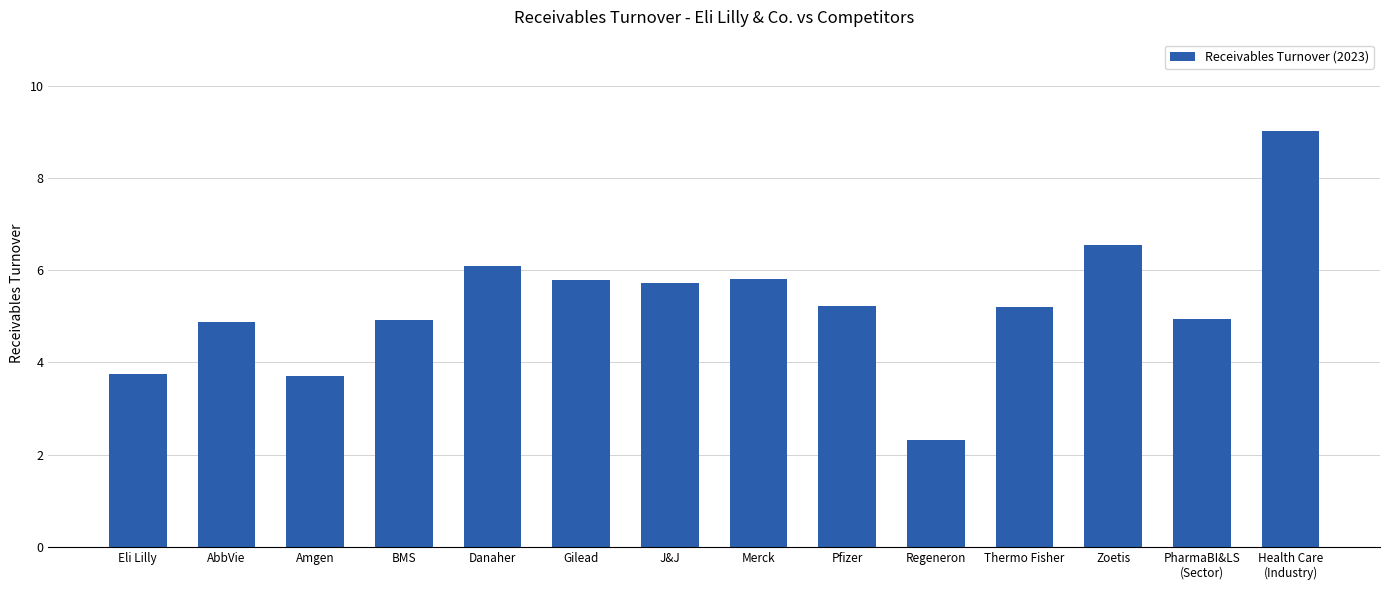

Is it true that the value at Gilead is 5.8?

True